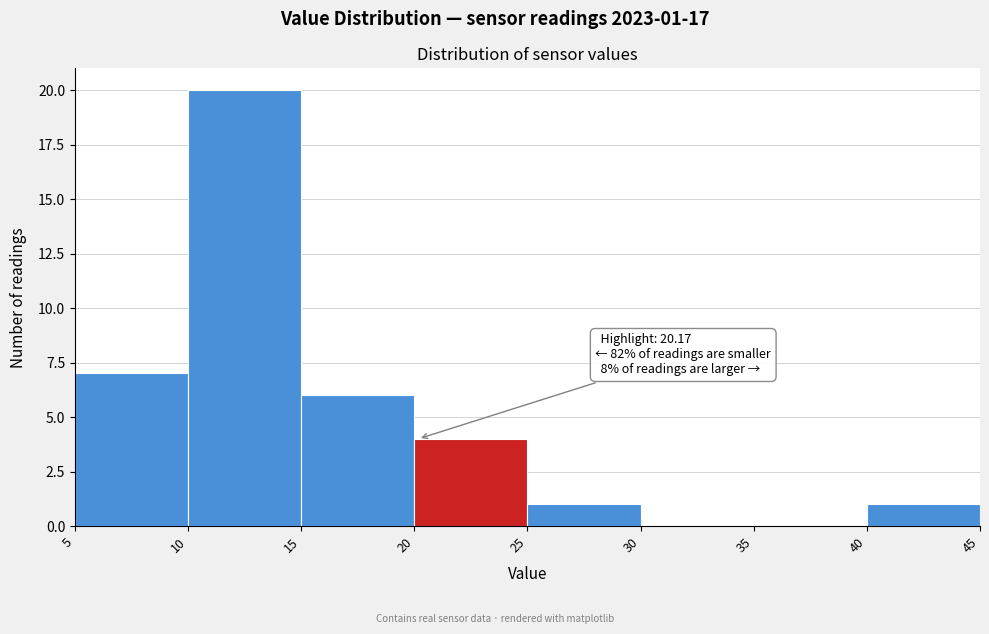

Which range on the x-axis has the tallest bar?

10 to 15